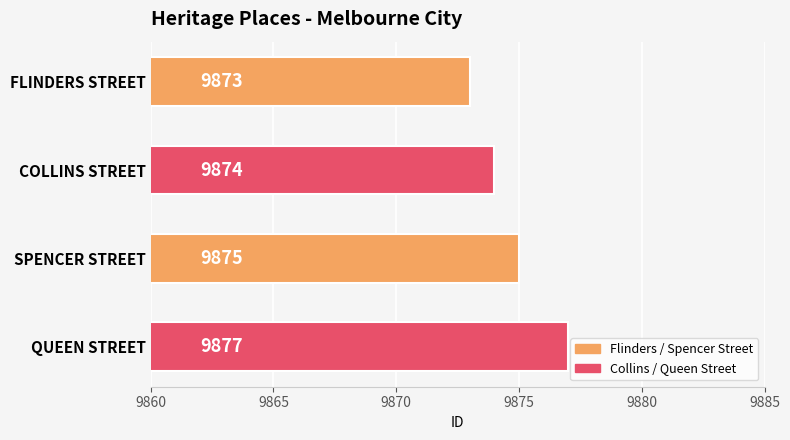

What is the sum of all values?

39499